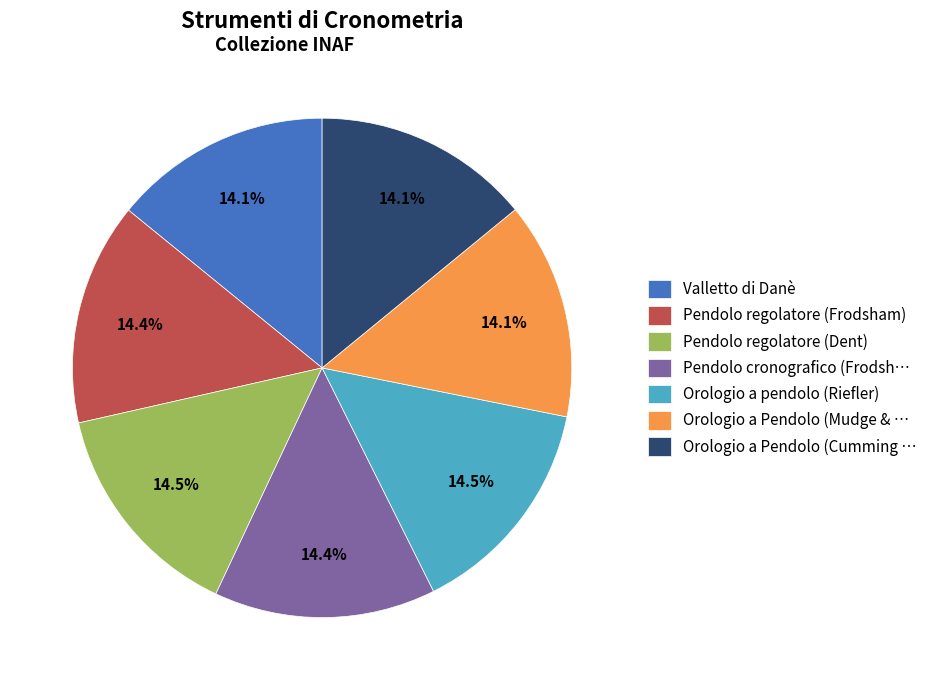

Do Orologio a pendolo (Riefler) and Pendolo regolatore (Dent) together represent more than half of the pie?

No